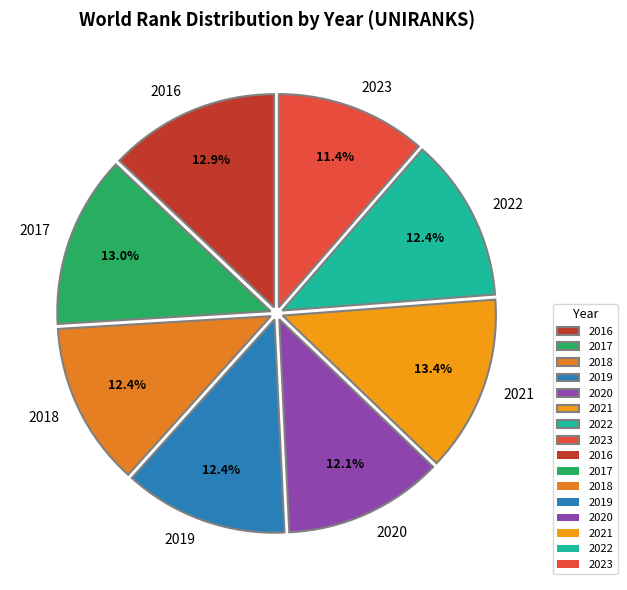

Which slice is the smallest?

2023